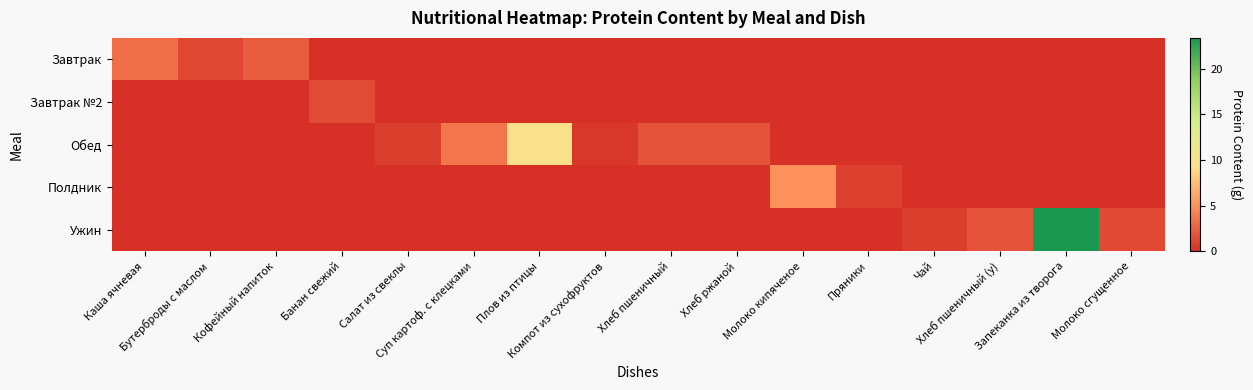

Which series has the largest total across all categories?

Ужин